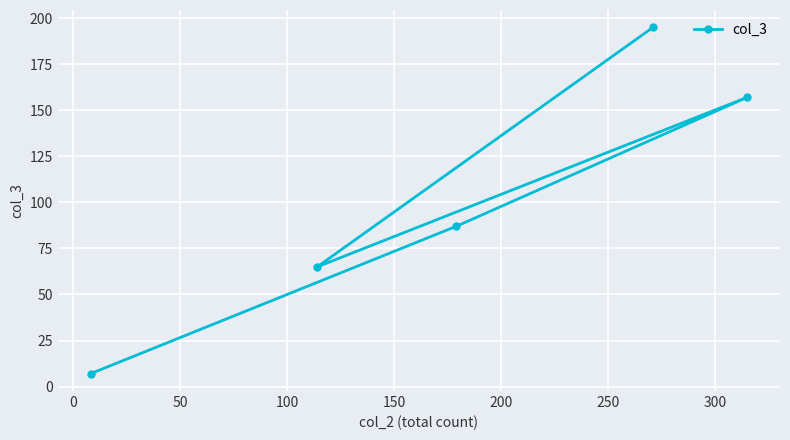

What is the value of the 1st point from the left?

7